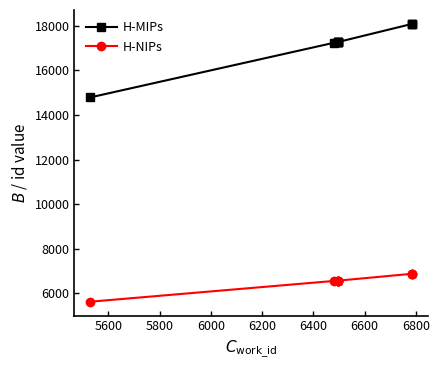

How many lines are shown in the chart?

2